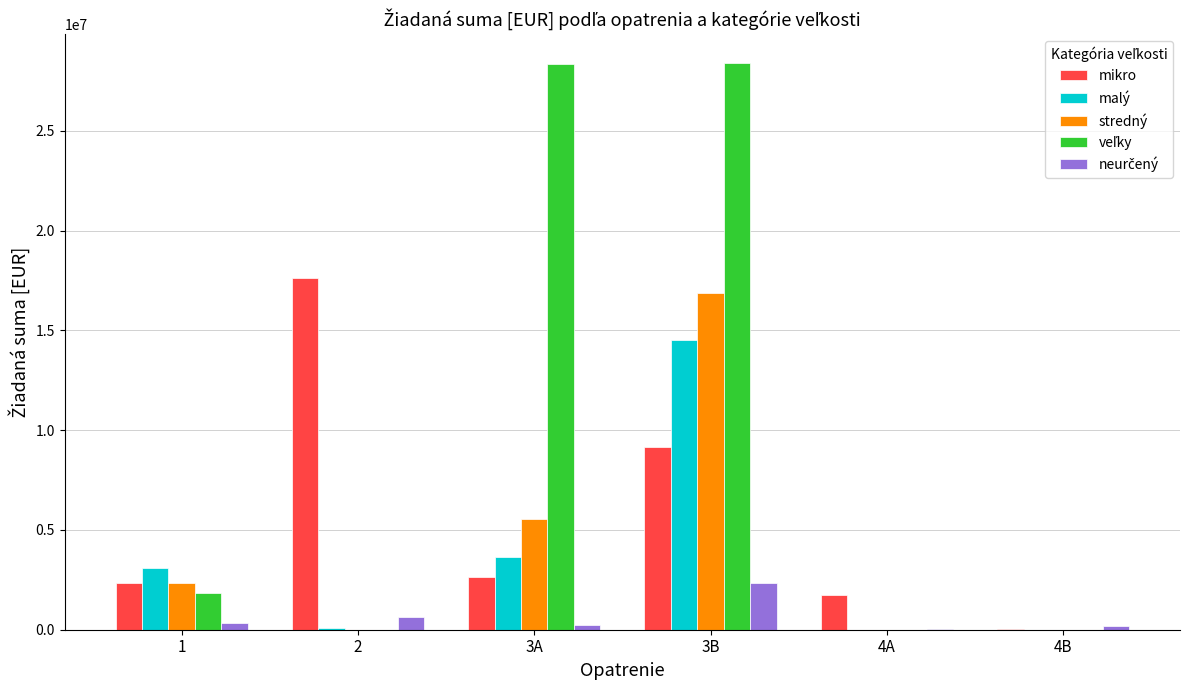

At which category is the sum across all series the highest?

3B